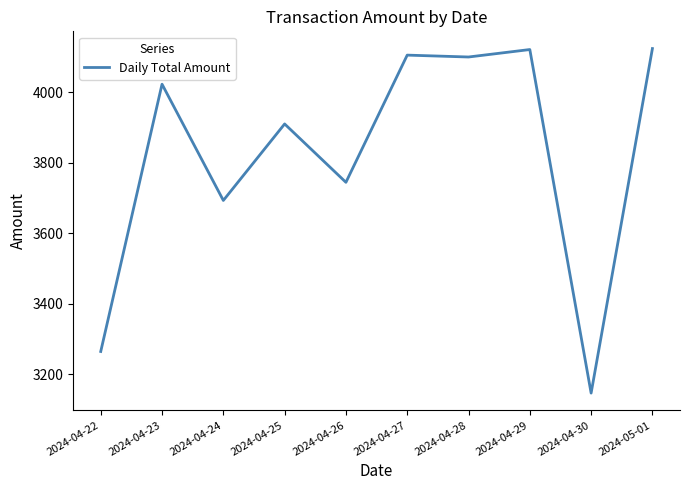

What is the greatest value displayed?

4123.7